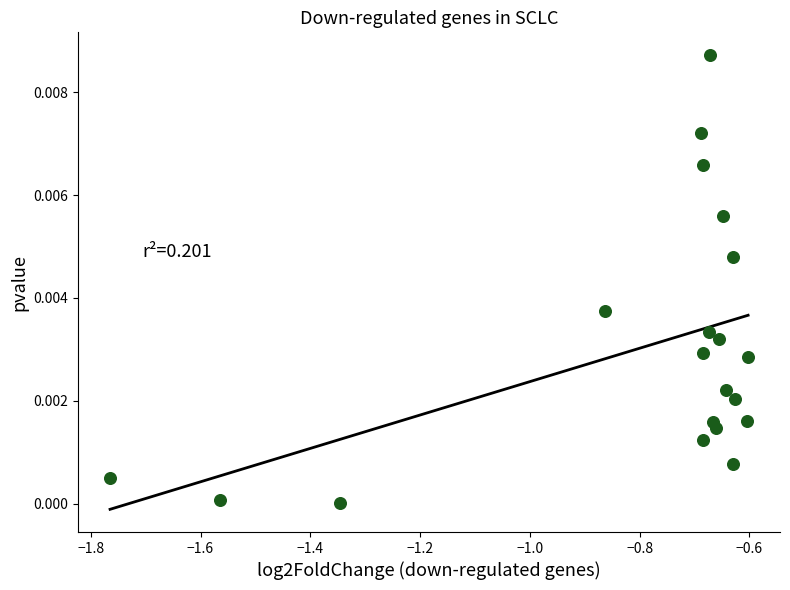

What is the range of X values (max minus min)?

1.2